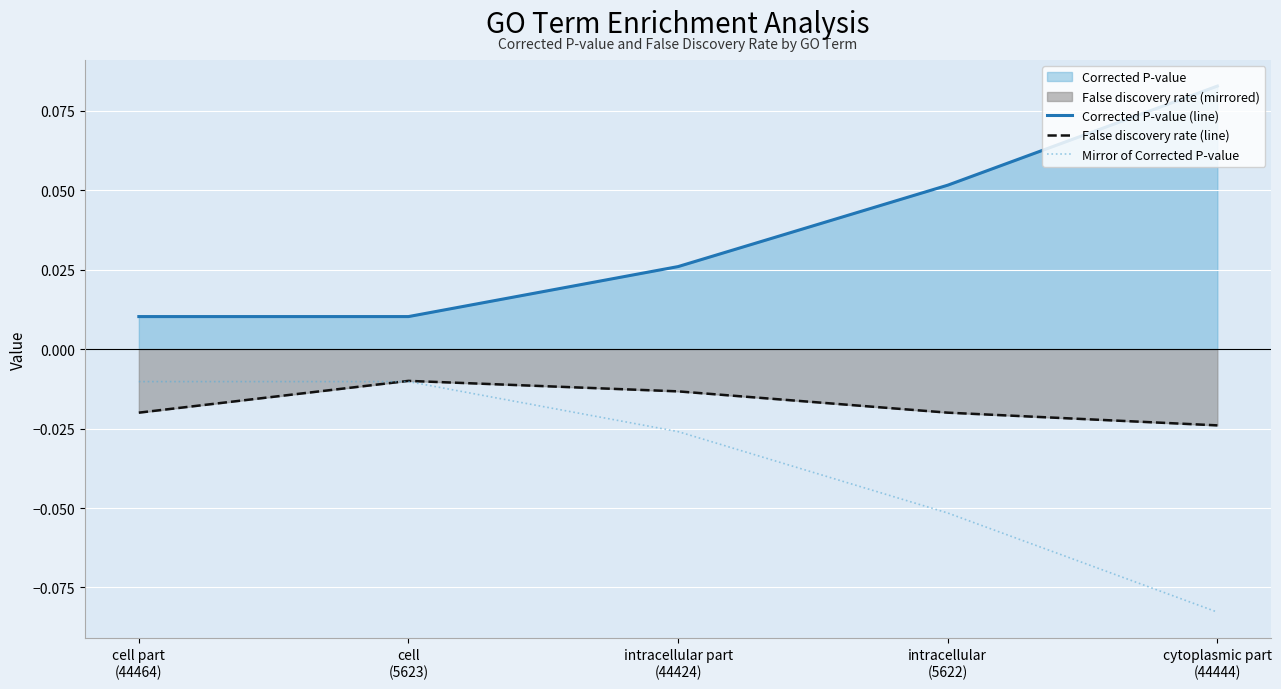

Between intracellular
(5622) and cytoplasmic part
(44444), which series saw the biggest shift?

Corrected P-value (line)